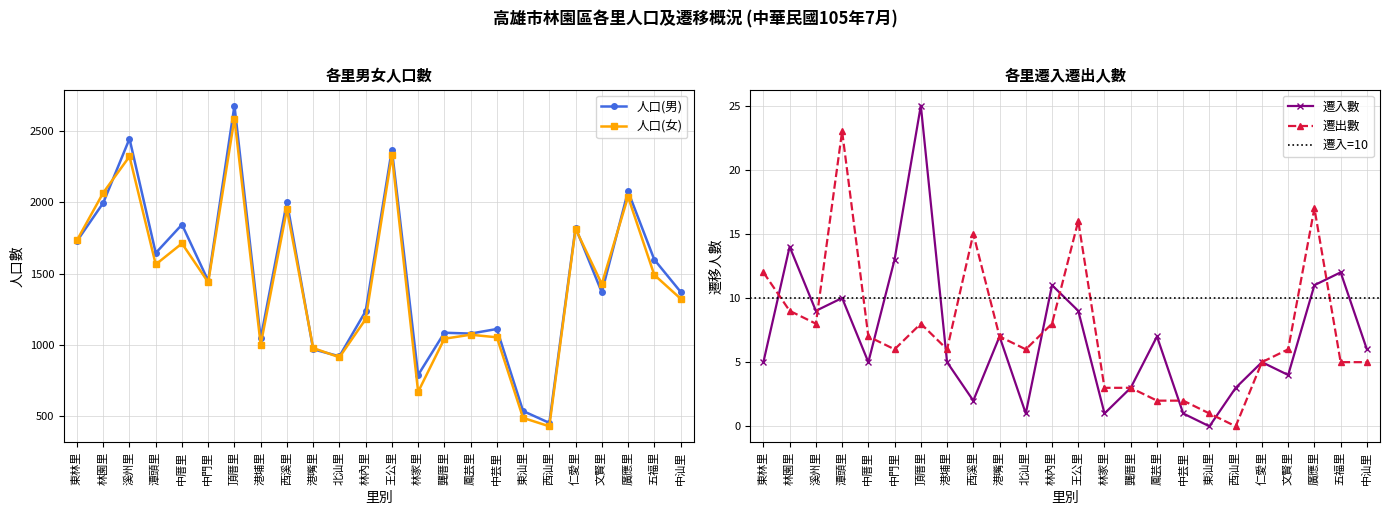

The 人口(男) series shows 1080 at 鳳芸里. True or false?

True